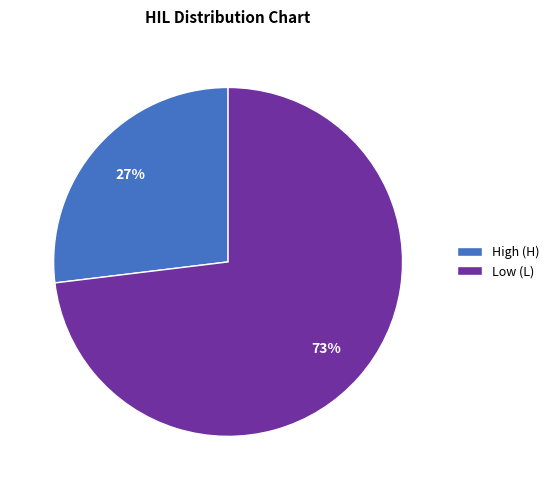

What percentage is the High (H) slice, to the nearest percent?

27%